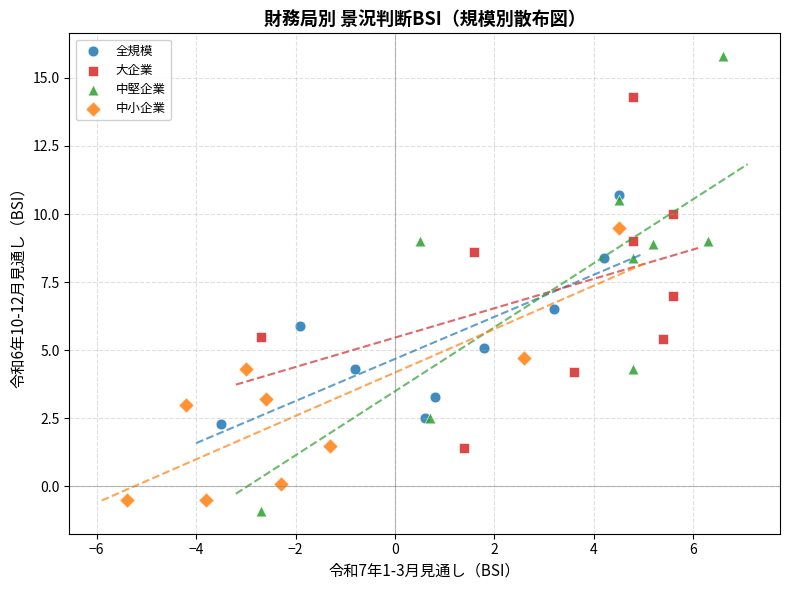

Which series has the largest Y range (max minus min)?

中堅企業